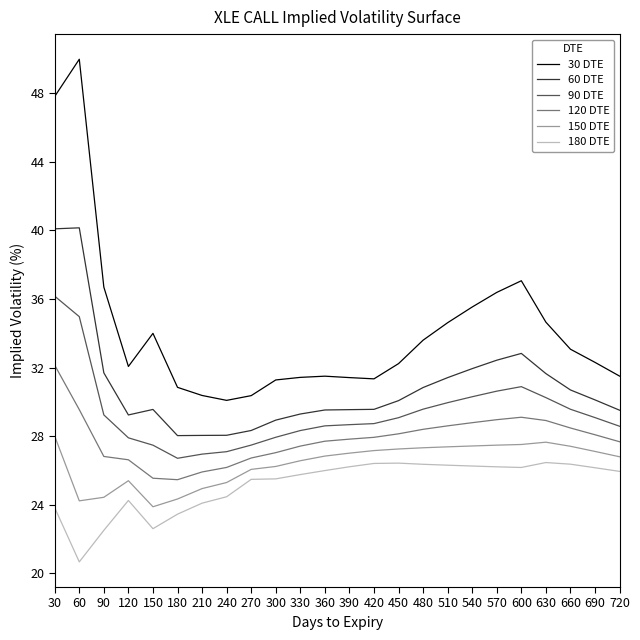

Which series changed the most between 270 and 570?

30 DTE